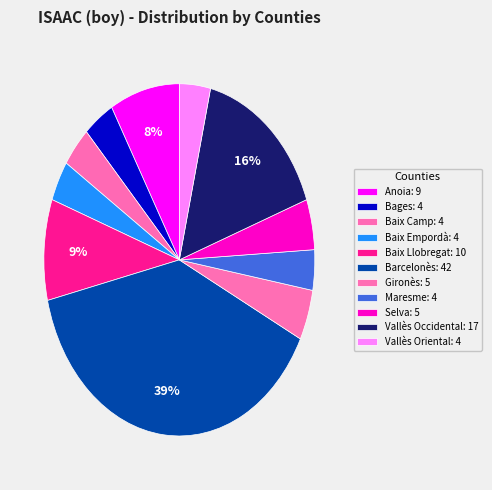

Approximately how many times larger is the value at Gironès compared to Vallès Oriental?

1.2